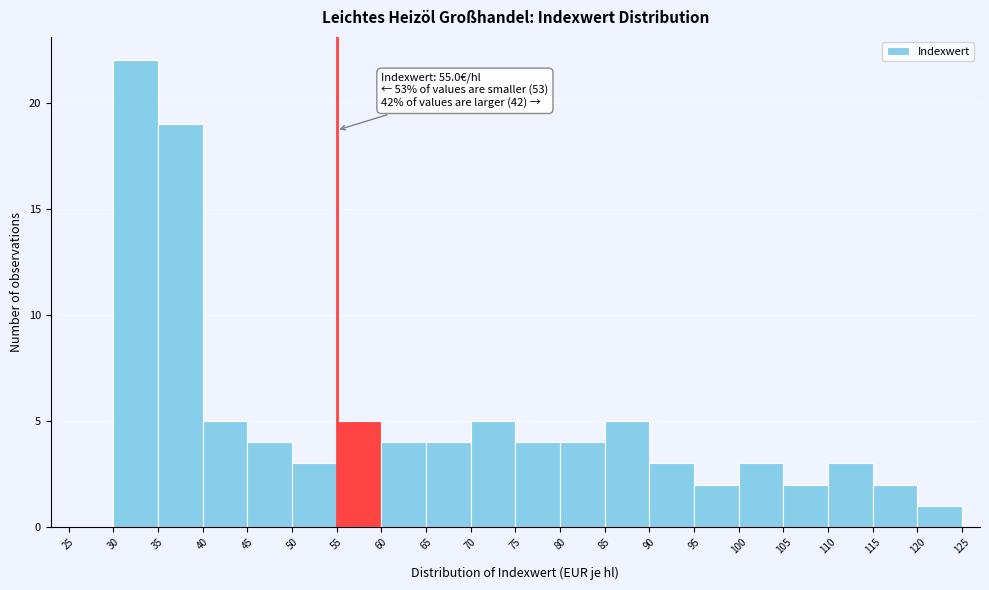

Which range on the x-axis has the tallest bar?

30 to 35